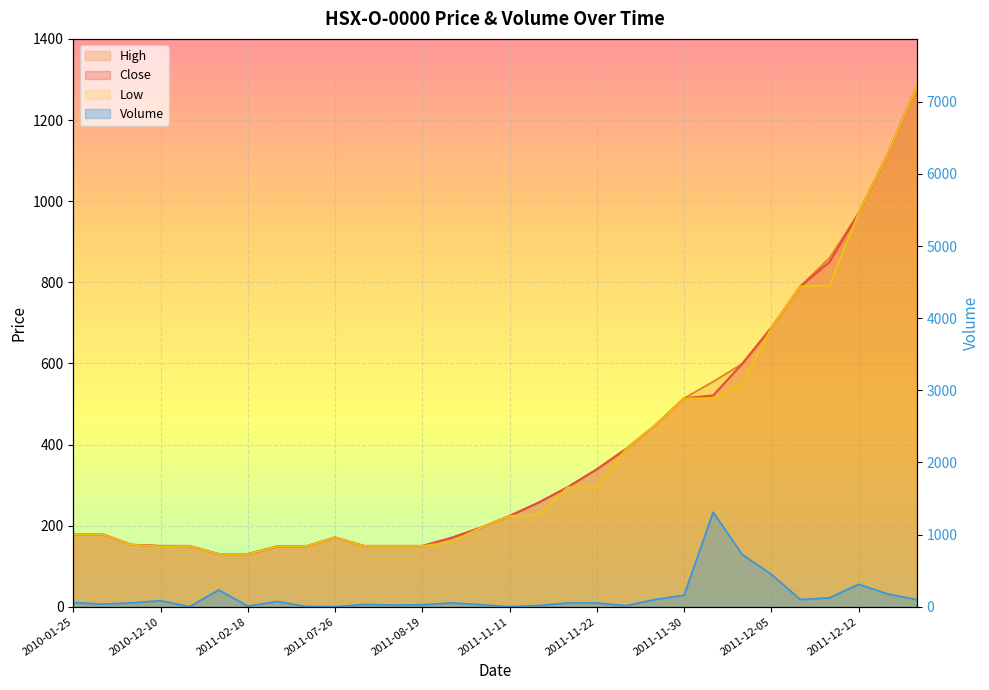

Where does the Close series first go above 224?

2011-11-14